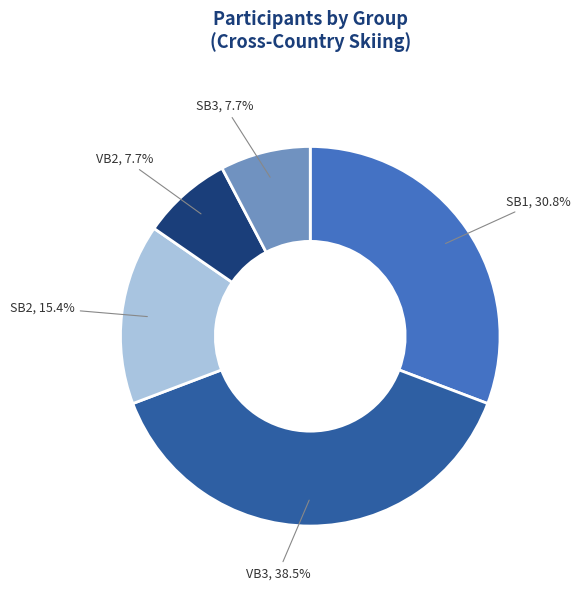

To the nearest percent, what is the average slice percentage?

20%